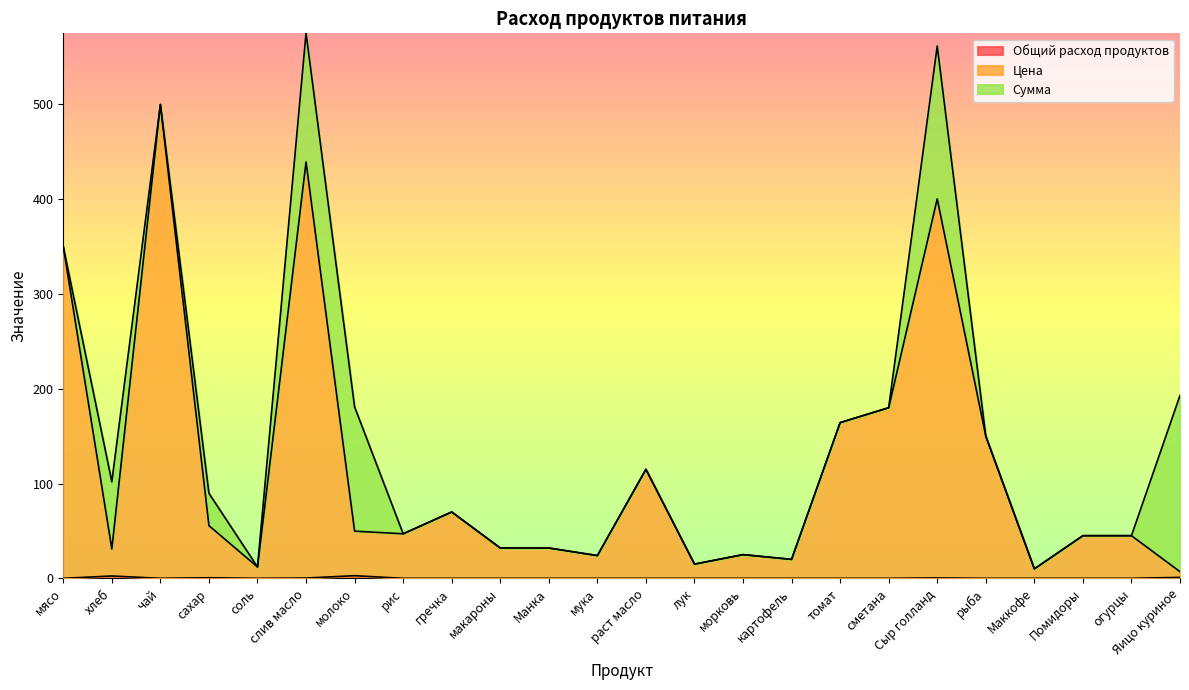

What is the total value across all series at чай?

500.0